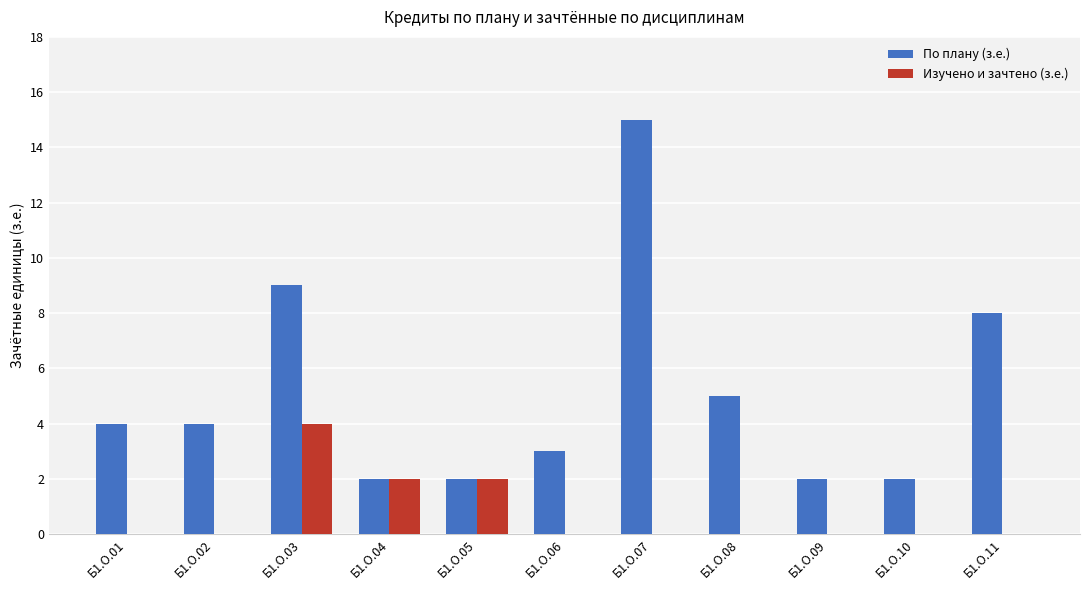

True or false: По плану (з.е.) has a value of 2 at Б1.О.02.

False